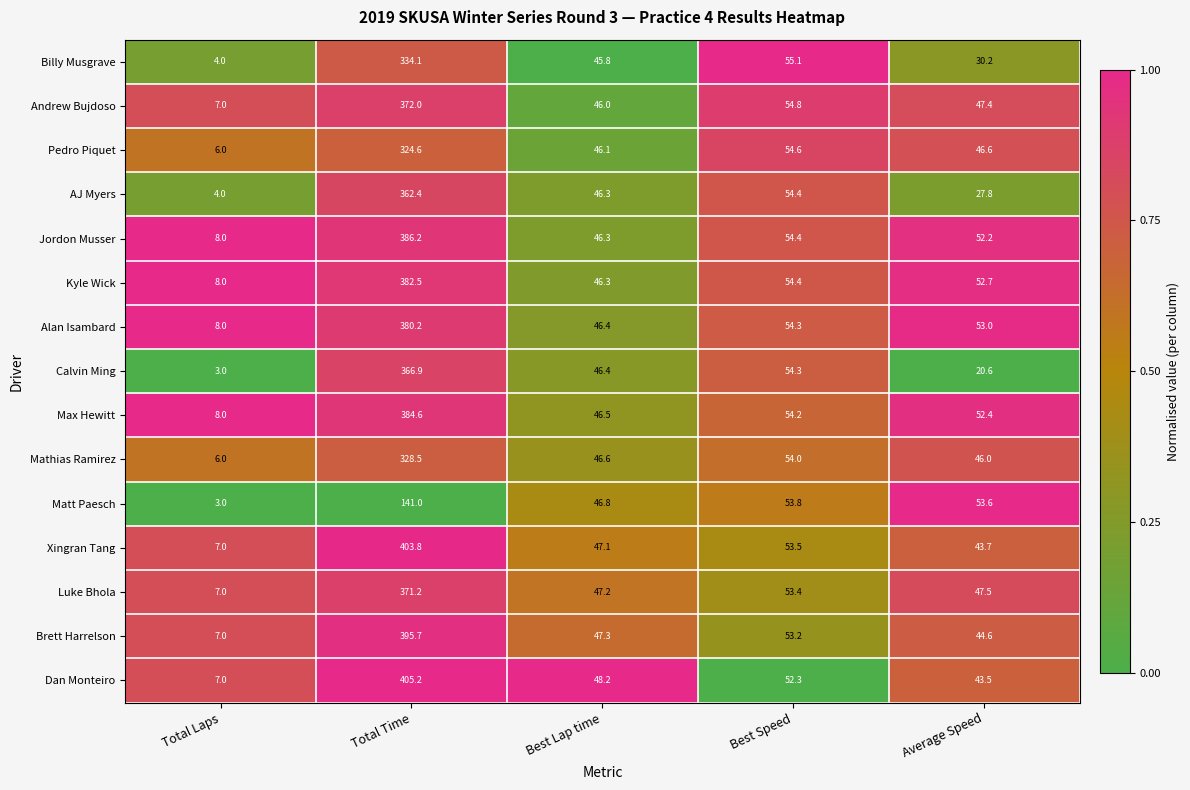

Rank the series by their maximum value, from highest to lowest.

Dan Monteiro, Xingran Tang, Brett Harrelson, Jordon Musser, Max Hewitt, Kyle Wick, Alan Isambard, Andrew Bujdoso, Luke Bhola, Calvin Ming, AJ Myers, Billy Musgrave, Mathias Ramirez, Pedro Piquet, Matt Paesch